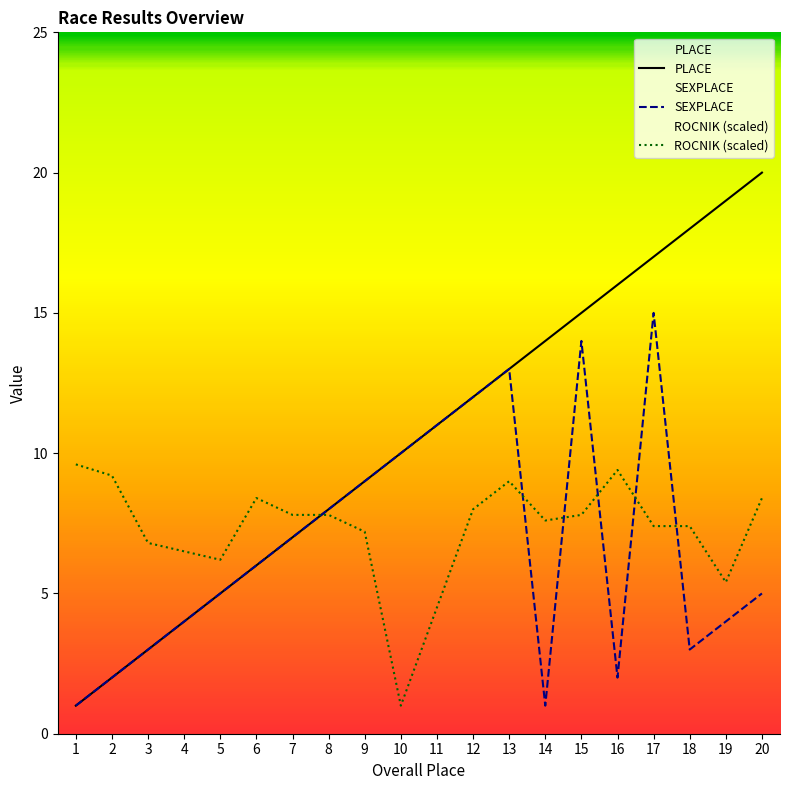

What is the value of the PLACE point at the 19th from the left?

19.0